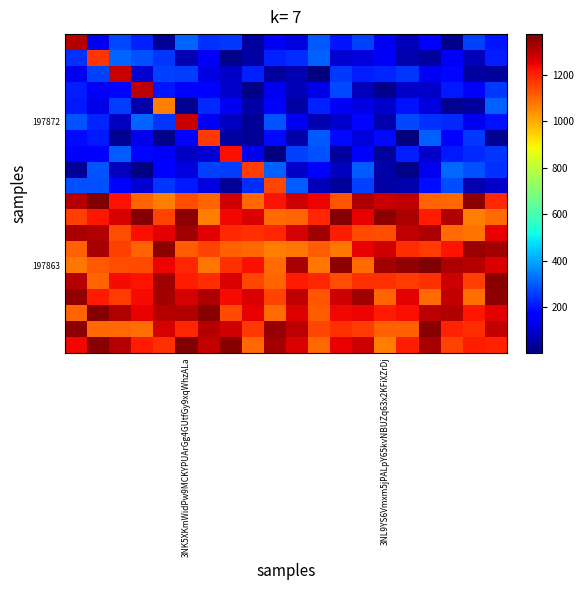

What is the greatest value displayed?

1376.3